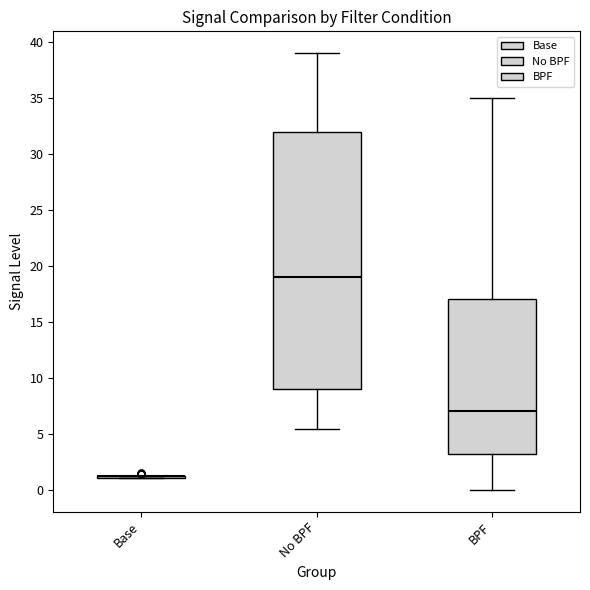

Which box is the tallest, from its lower edge to its upper edge?

No BPF